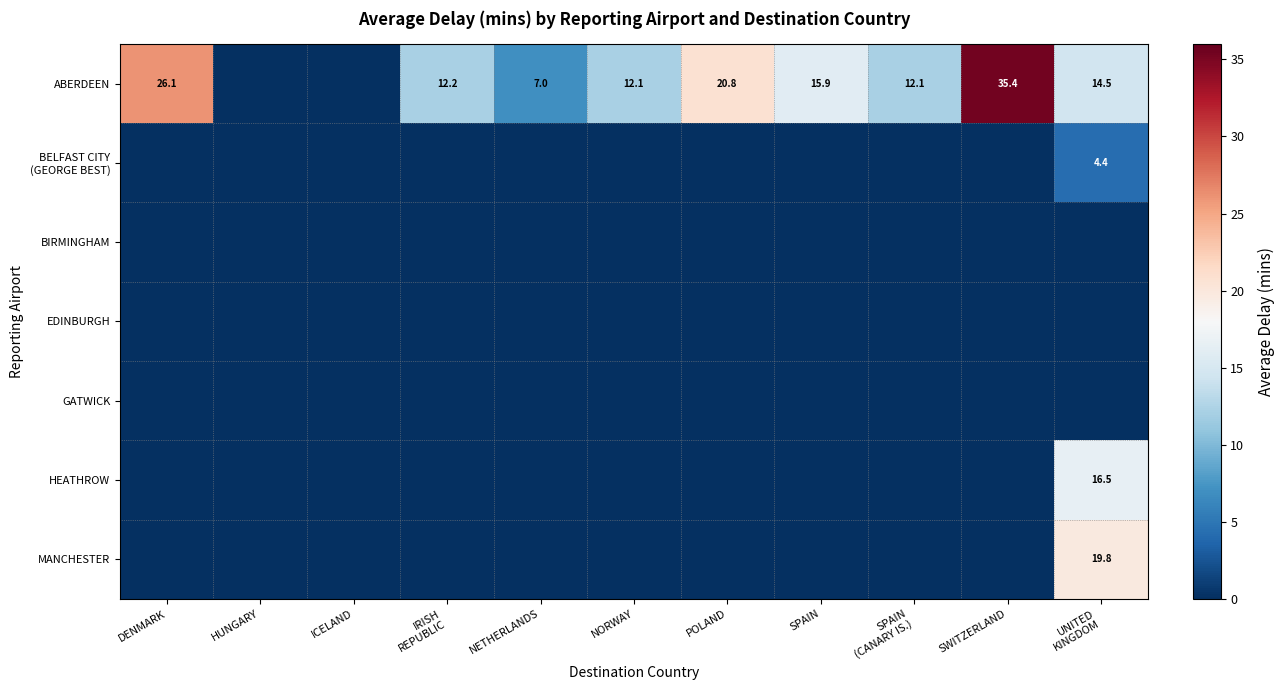

True or false: ABERDEEN has a value of 26.1 at DENMARK.

True